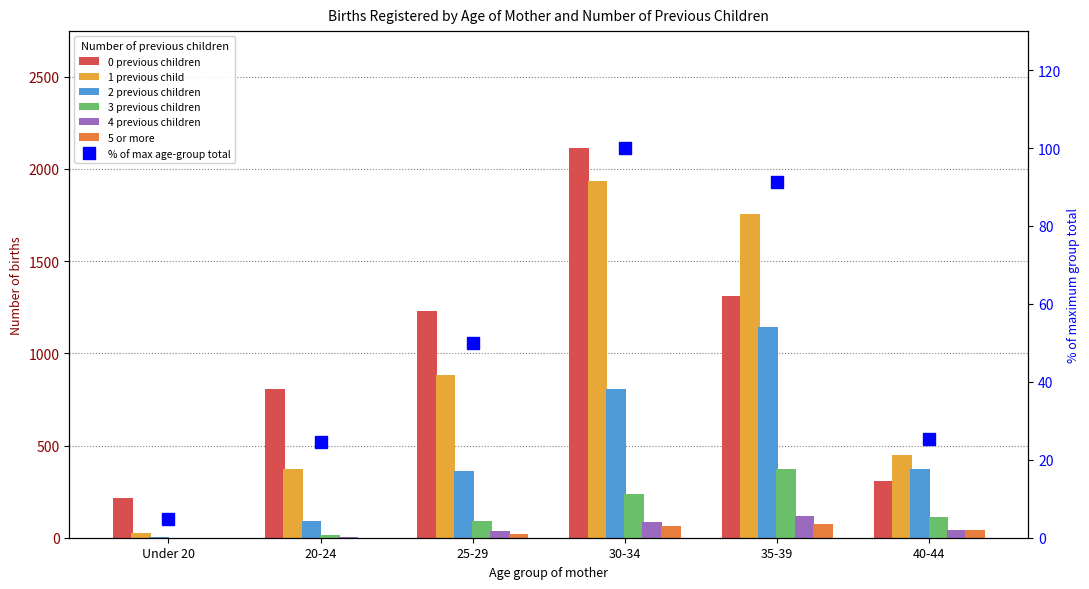

At which category is the sum across all series the highest?

30-34